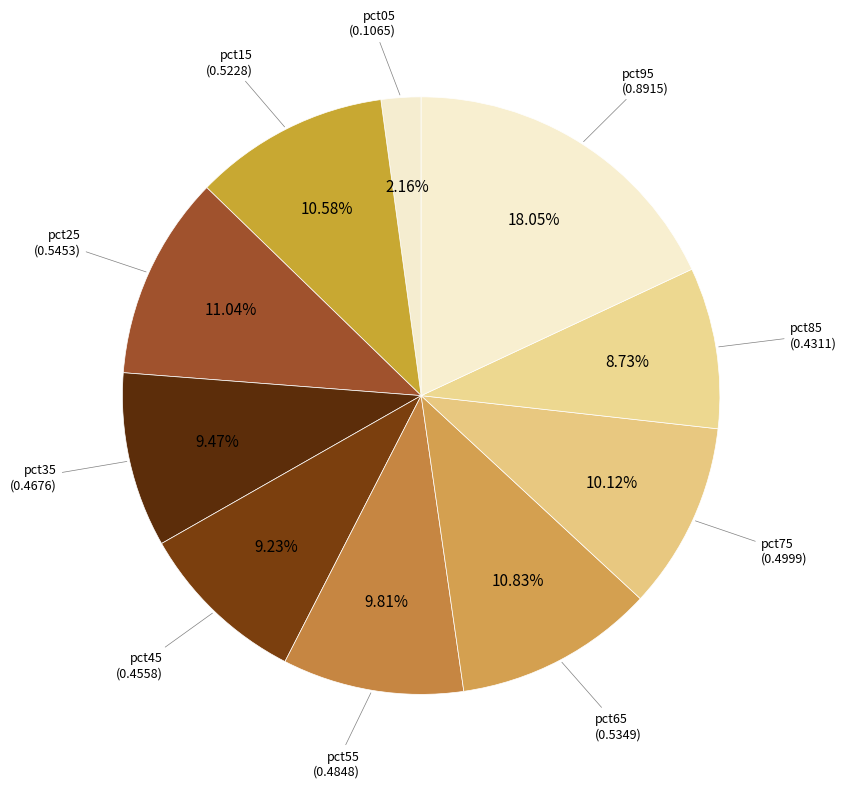

Which slice is the smallest?

pct05